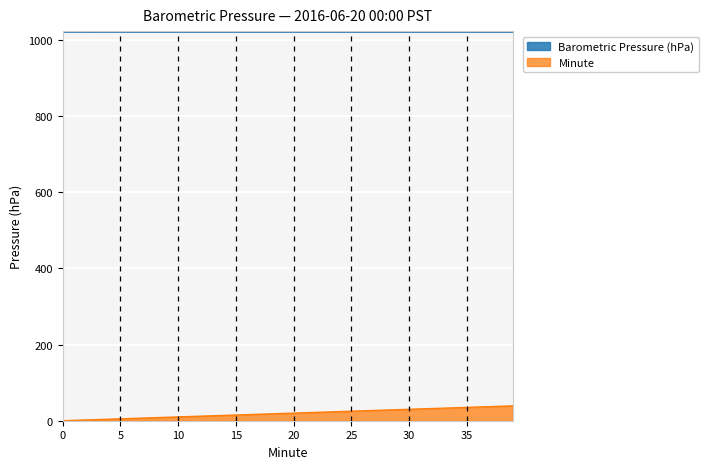

How many distinct data groups are displayed?

2